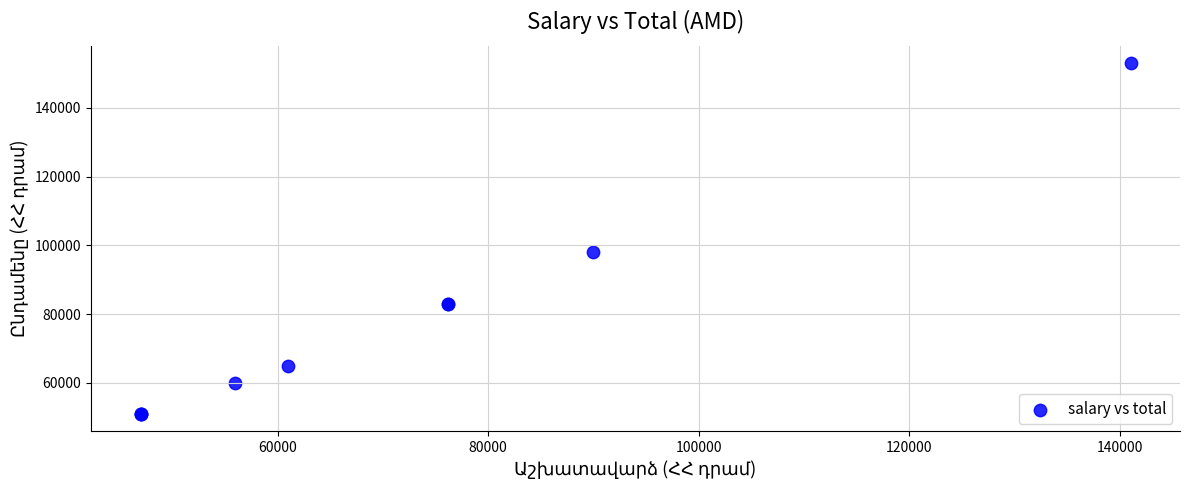

What Y value in the scatter plot is closest to 102000?

98000.0